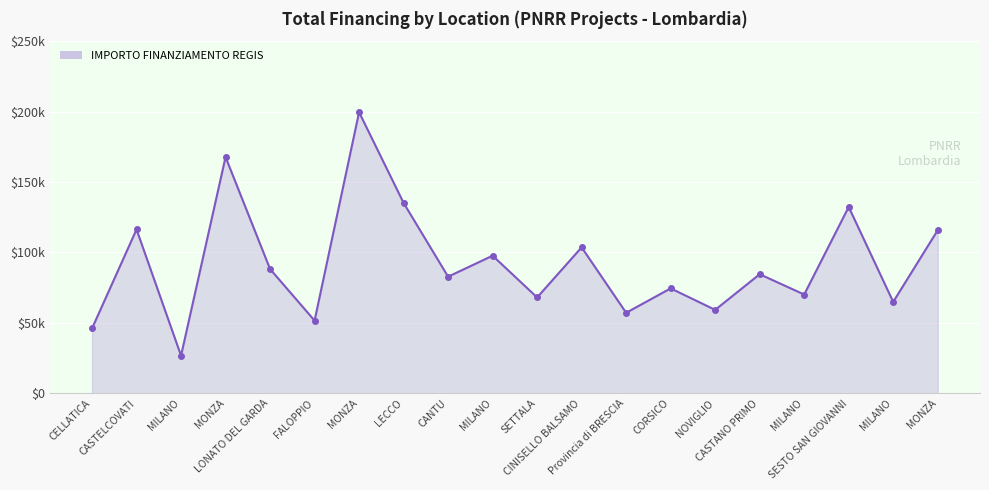

Which has a higher value, MILANO or LECCO?

LECCO